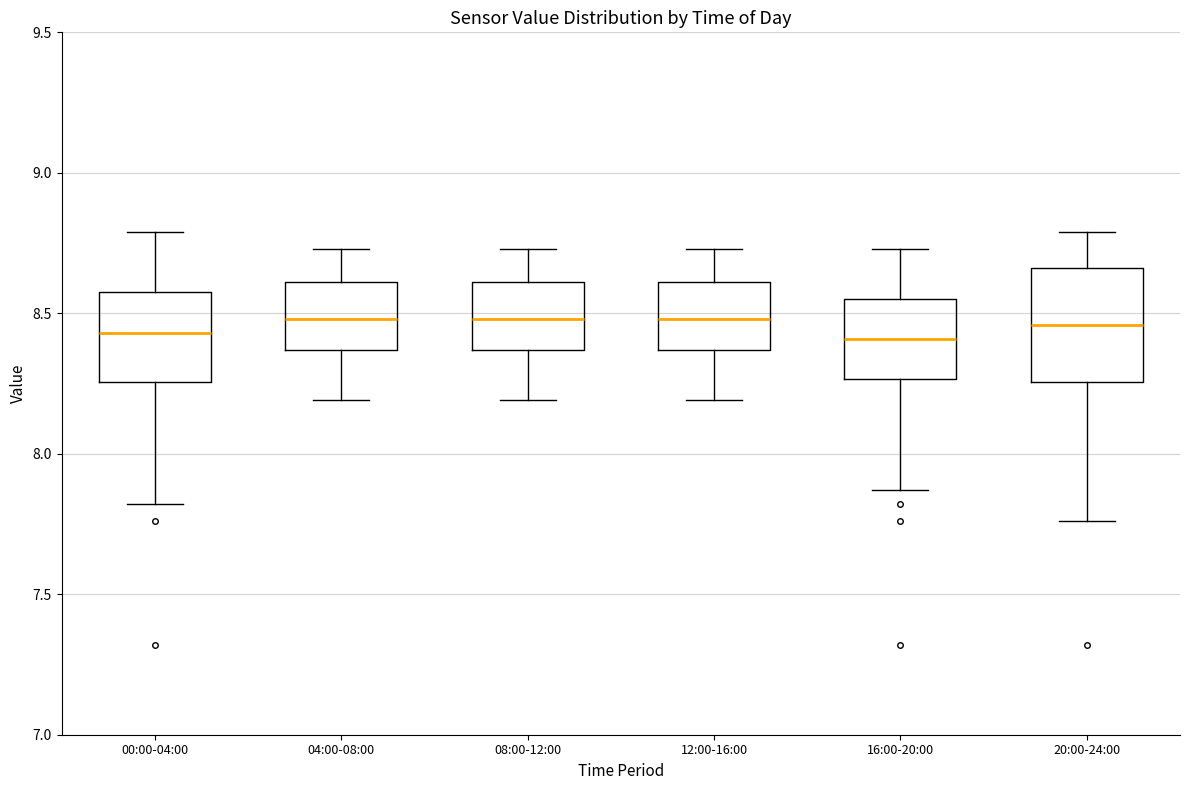

Comparing the boxes themselves (not the whiskers), which one is the tallest?

20:00-24:00